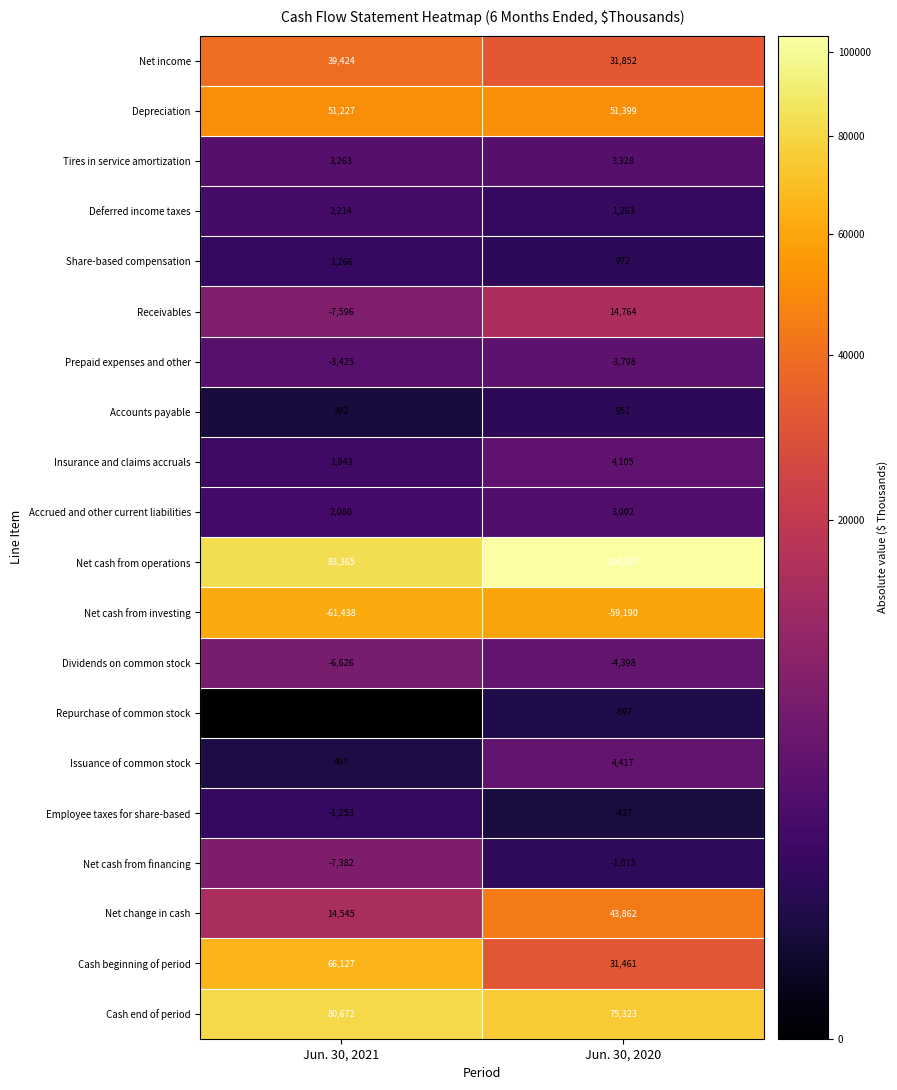

What is the difference between the highest and lowest values at Jun. 30, 2020?

163257